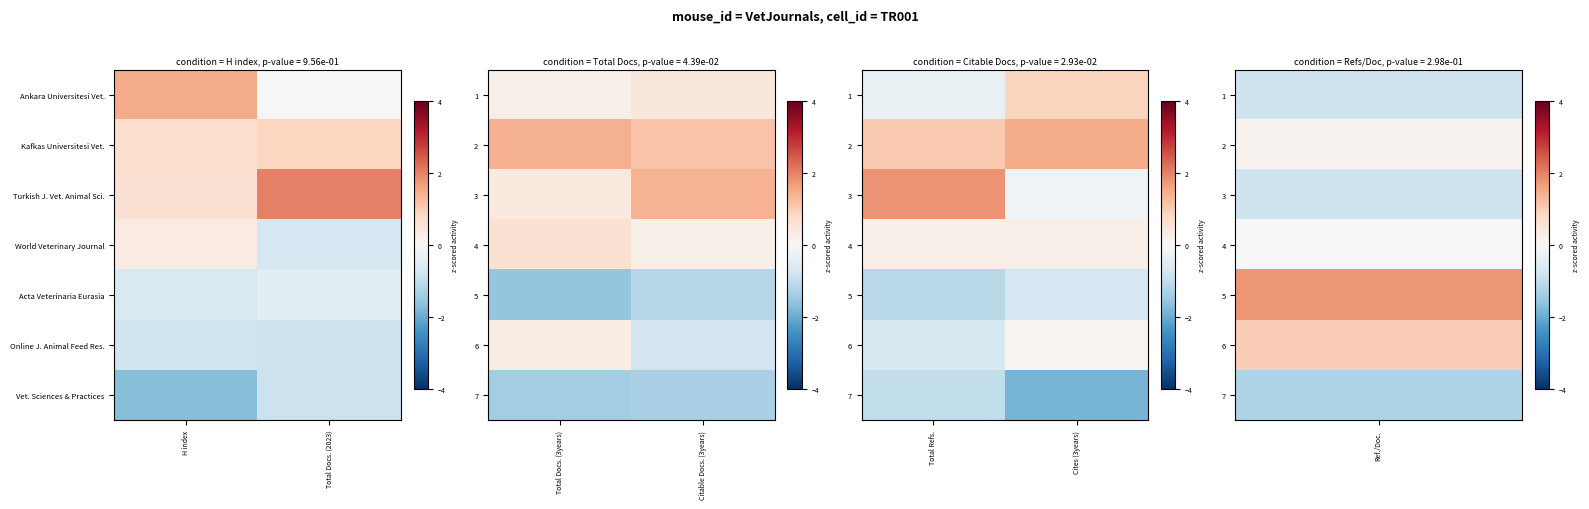

At how many categories does at least one series exceed 1?

2